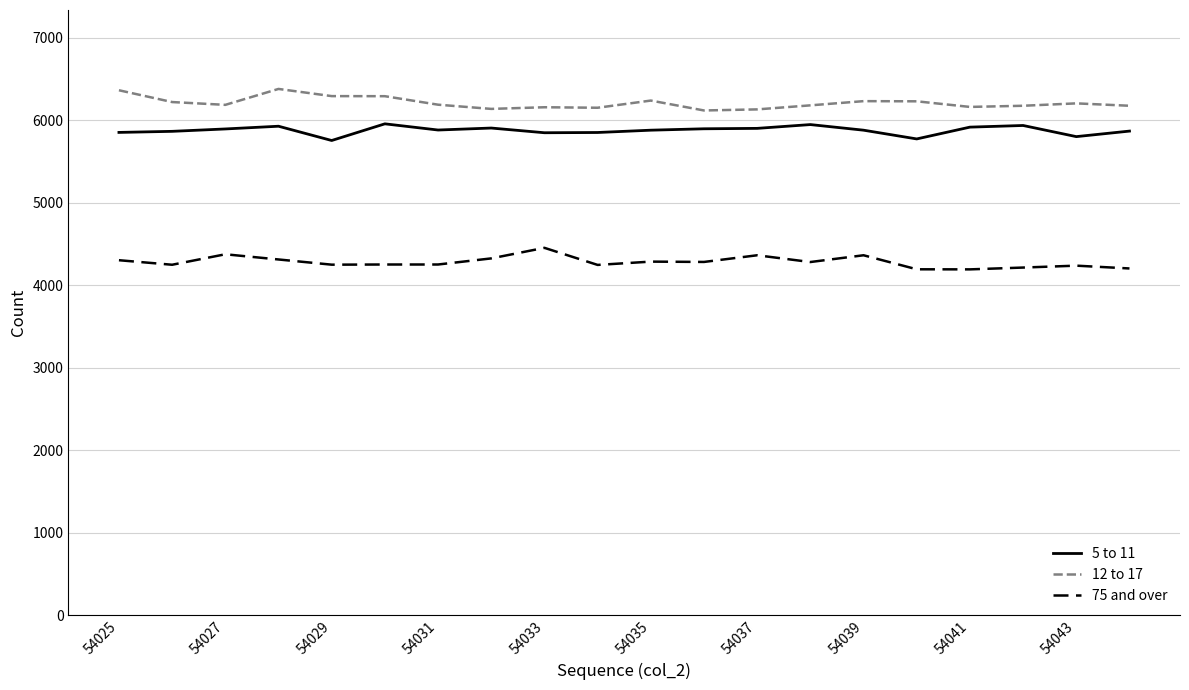

True or false: 5 to 11 and 75 and over intersect in this chart.

False